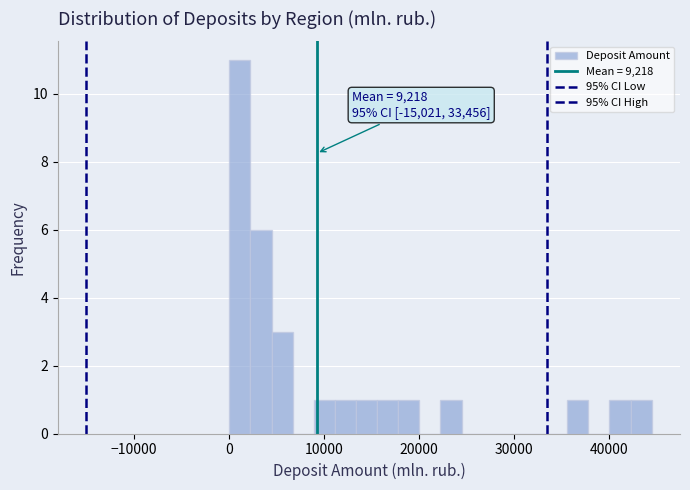

Read against the x-axis, roughly where is the centre of the tallest bar?

1000